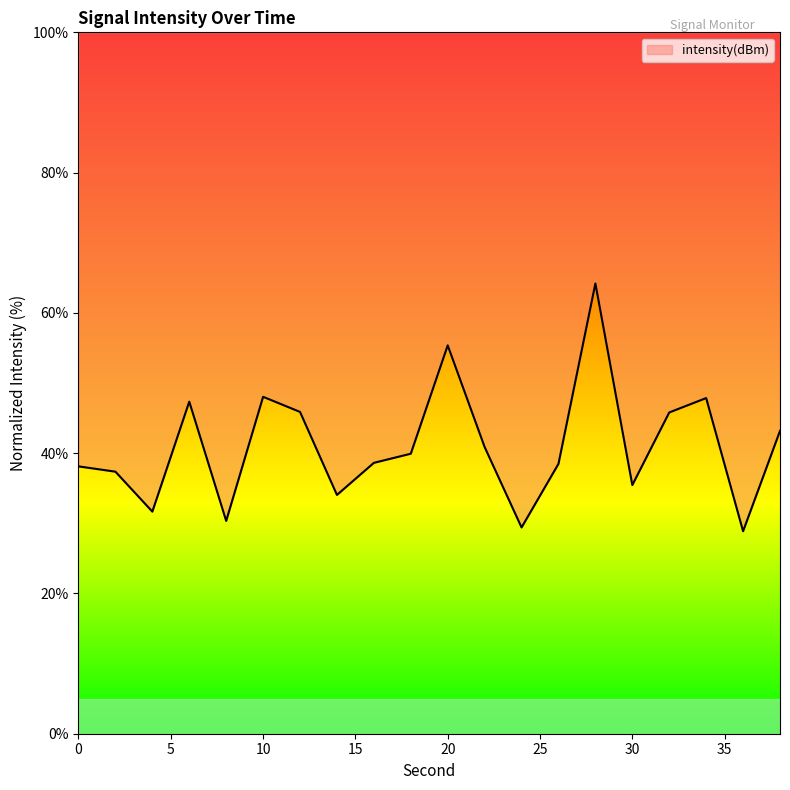

At which label does the data first exceed 39?

6